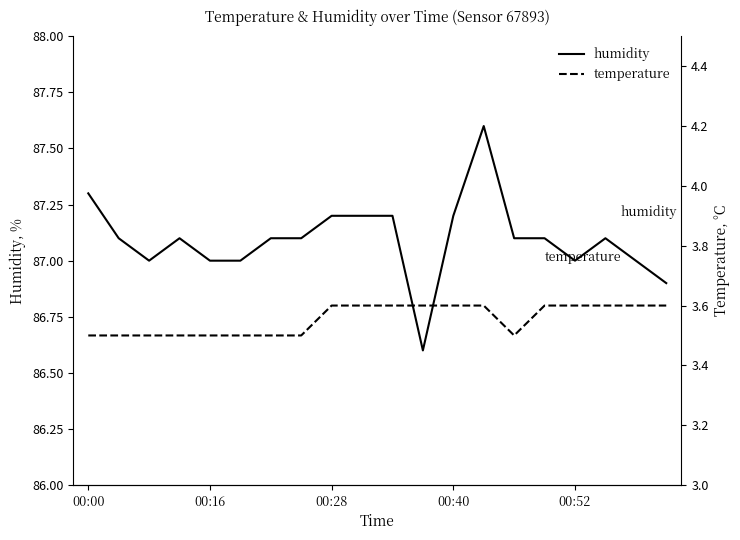

True or false: humidity and temperature cross at least once.

False